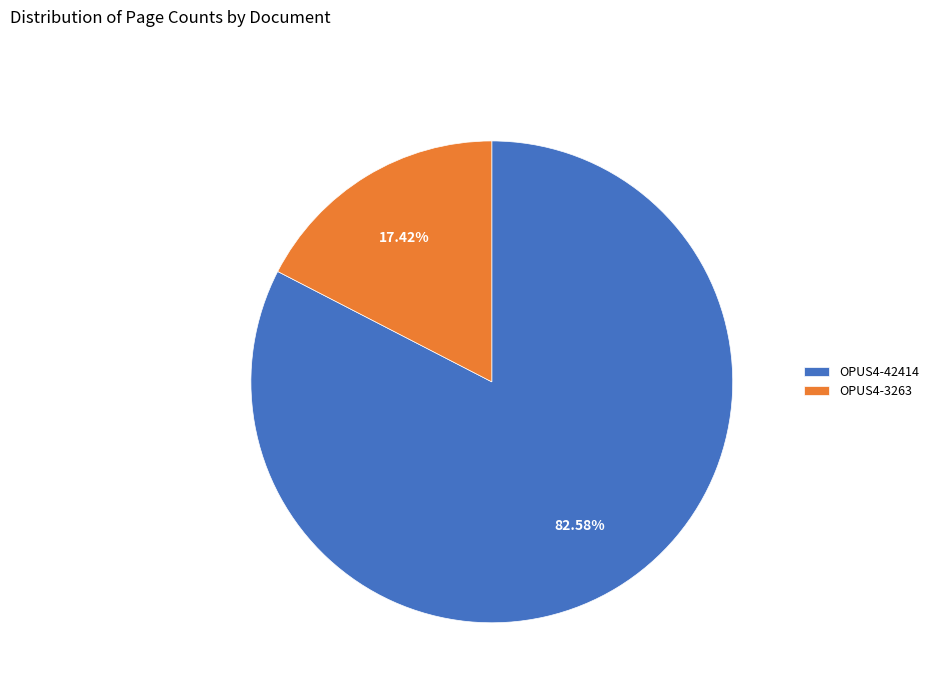

What percentage is the OPUS4-3263 slice, to the nearest percent?

17%